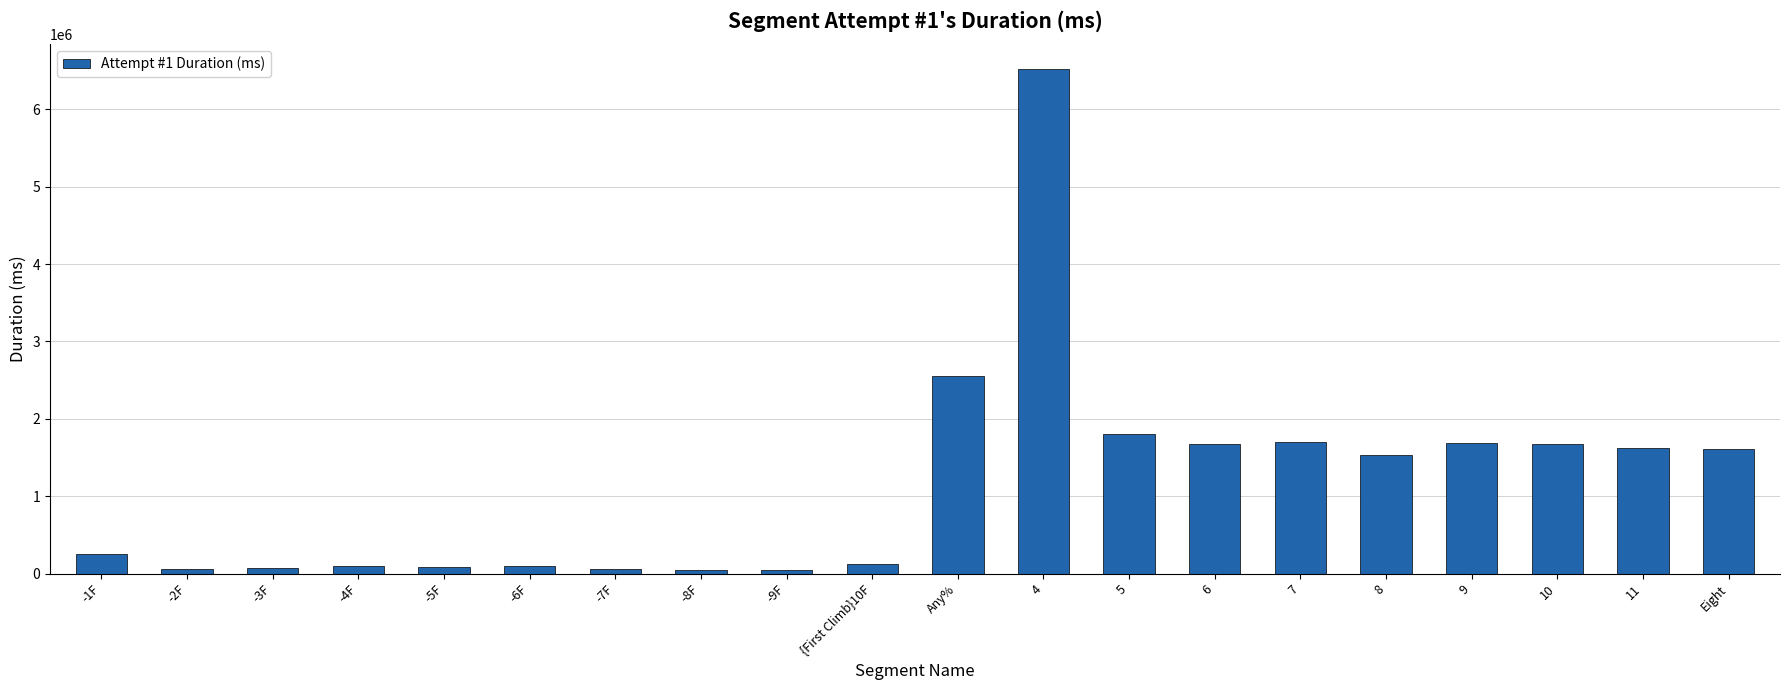

How many distinct data groups are displayed?

1